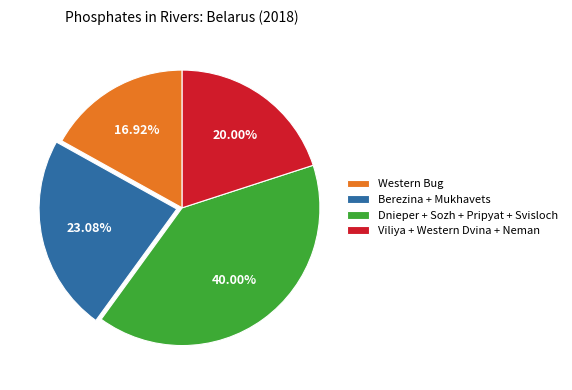

How many segments does this pie chart have?

4